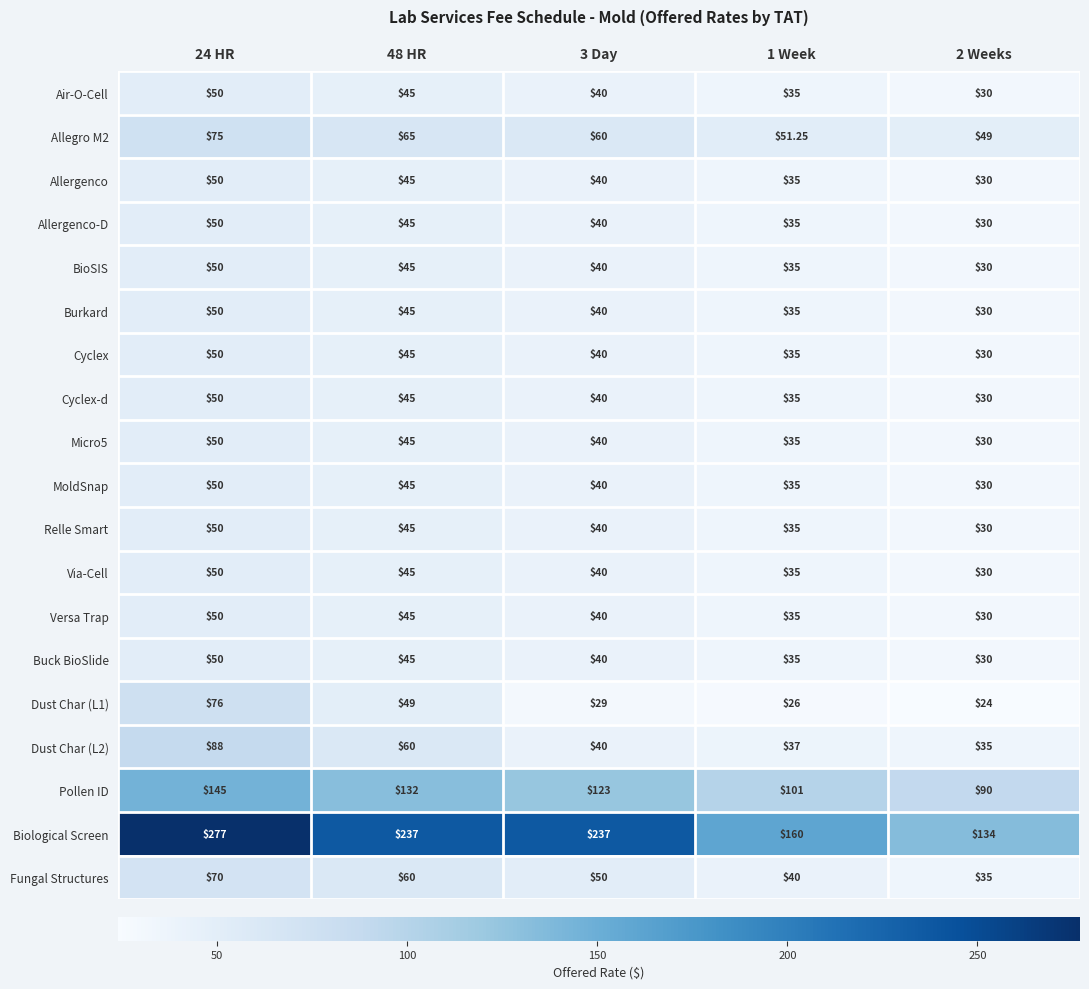

Between 24 HR and 2 Weeks, which series saw the biggest shift?

Biological Screen